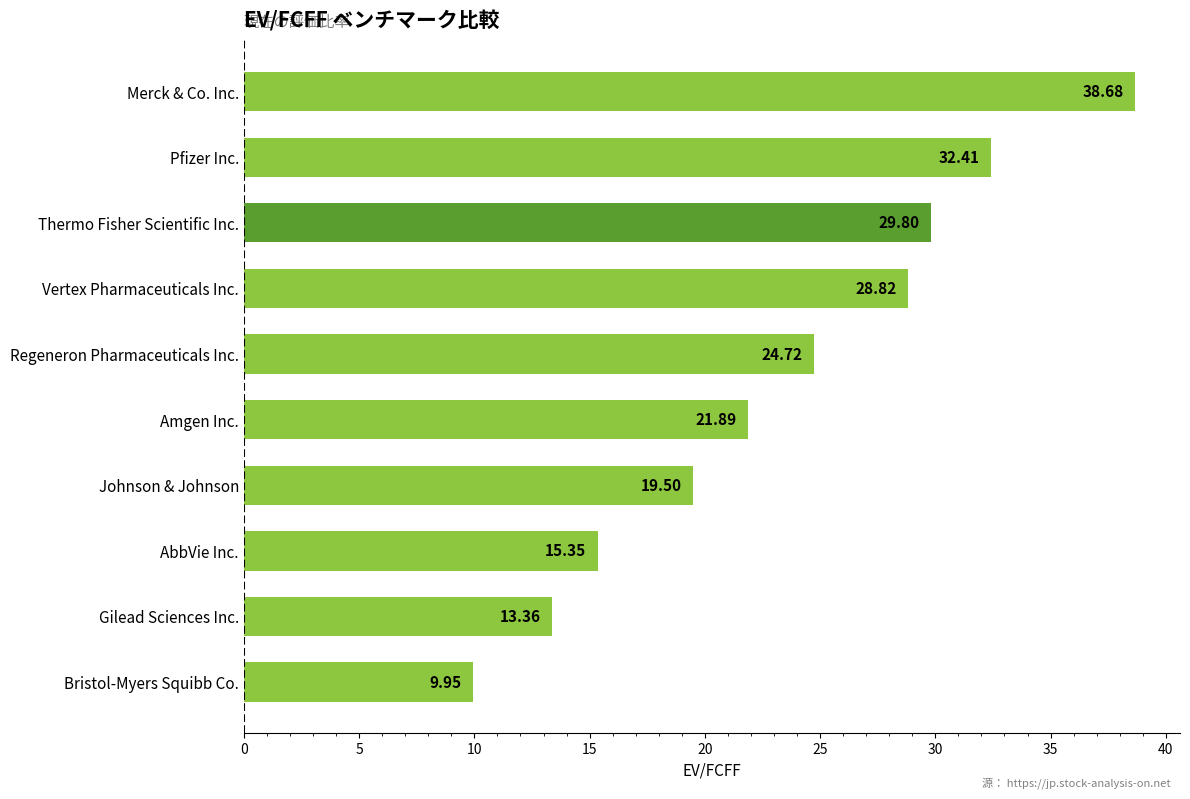

How many bars are there in total?

10